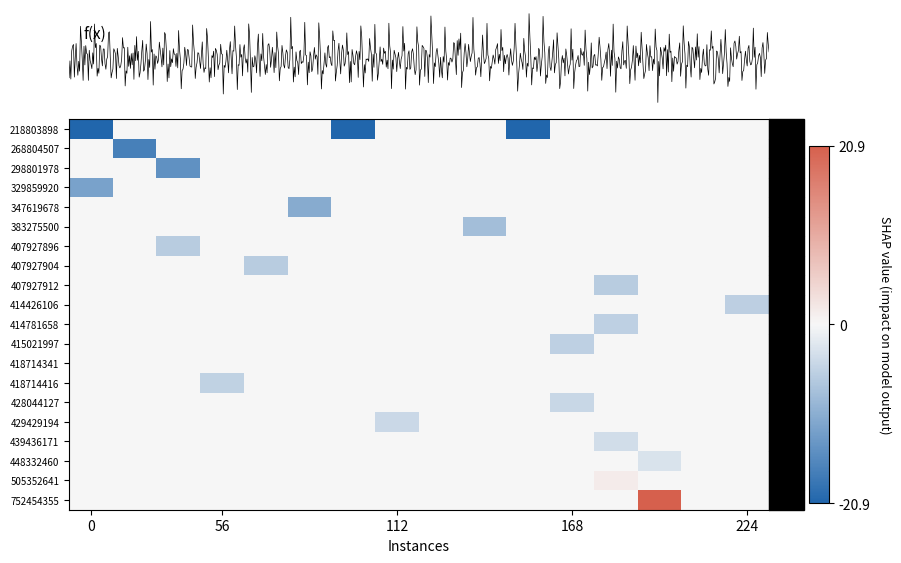

Count the 418714416 values in the range 0 to 1.

15